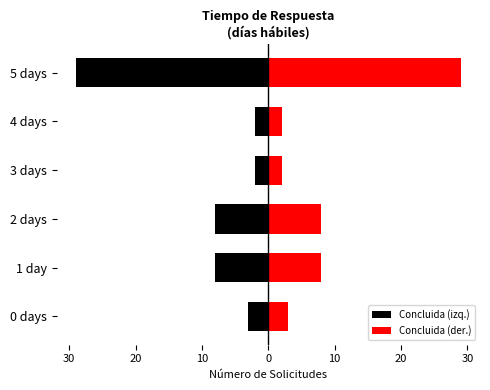

How many data points does each series have?

6